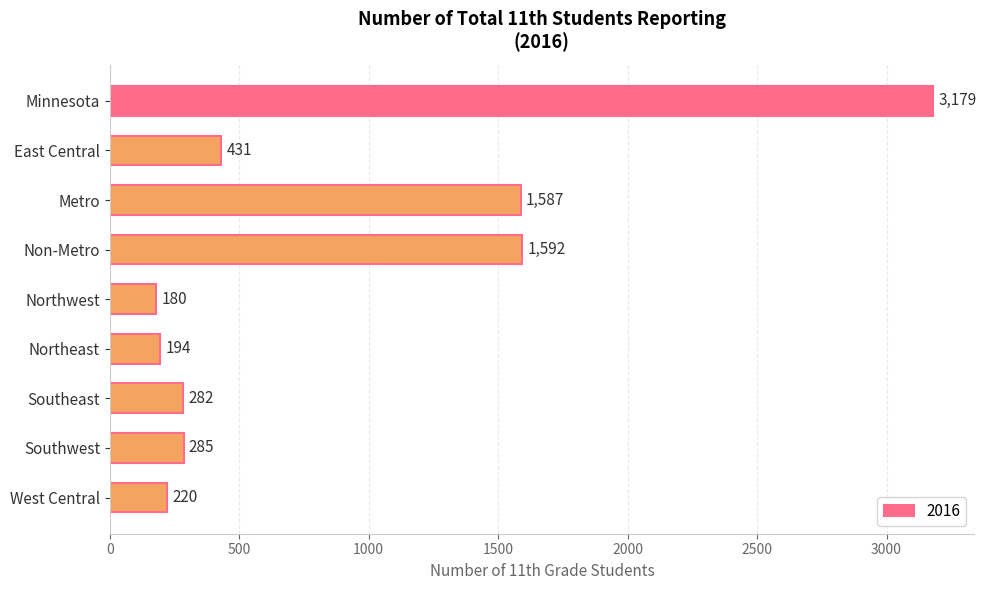

The value at Southeast is 489. True or false?

False